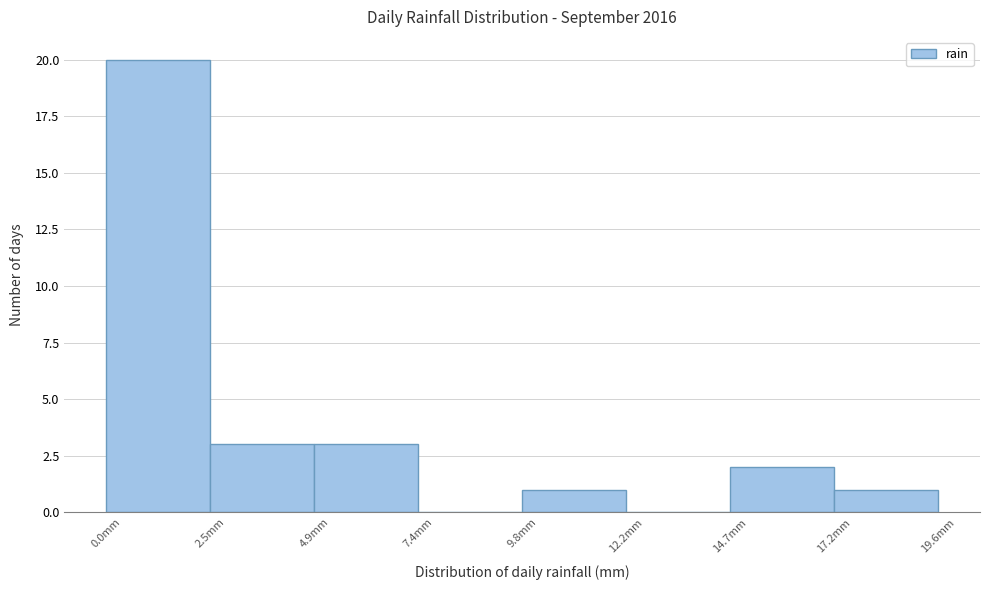

What is the height of the bar covering 4.90 to 7.35 on the x-axis? Neither the bar edges nor the heights are printed on the chart, so give them approximately, as read against the axes.

3